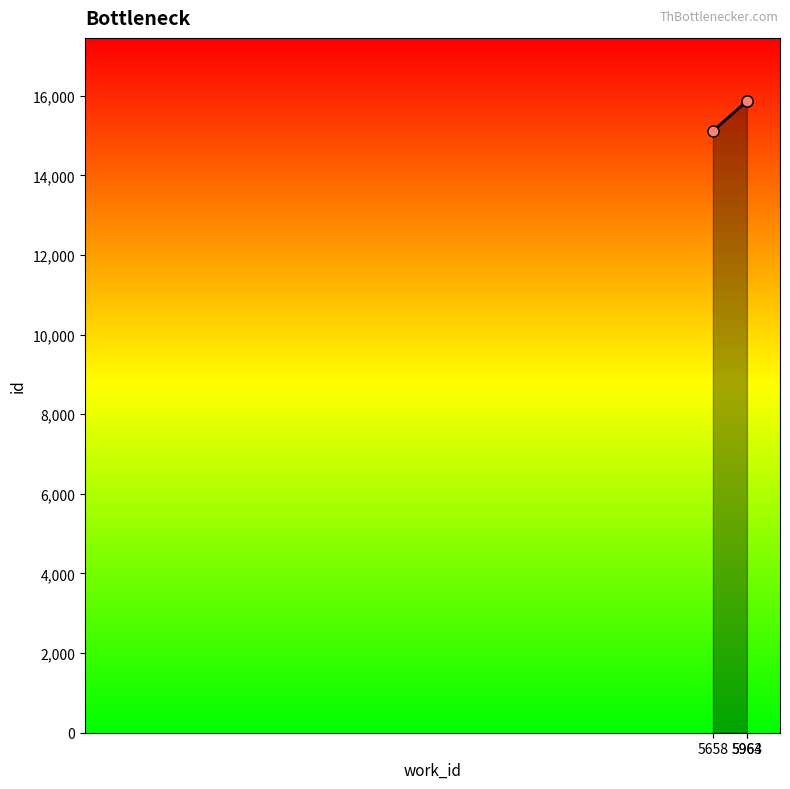

The chart shows a value of 3408 at 5964. True or false?

False